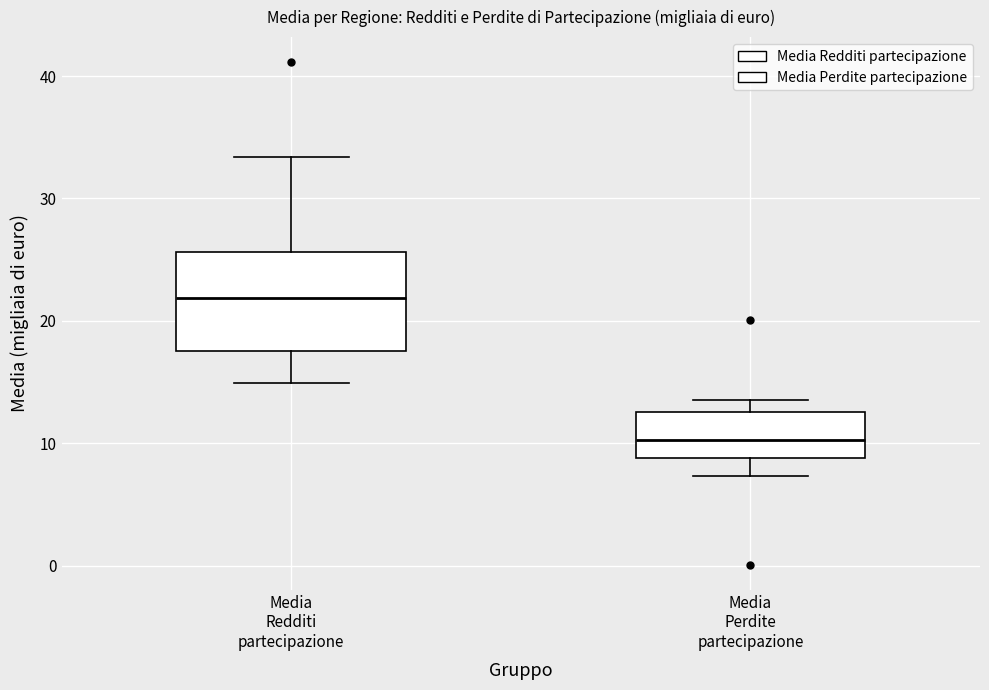

Which box is the tallest, from its lower edge to its upper edge?

Media Redditi partecipazione